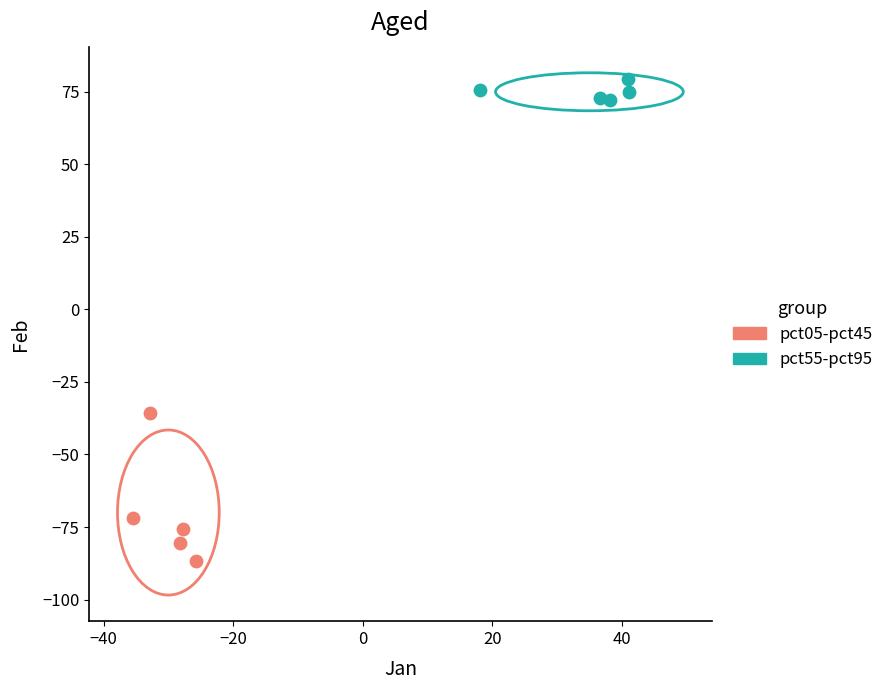

Which series reaches the minimum Y coordinate?

pct05-pct45